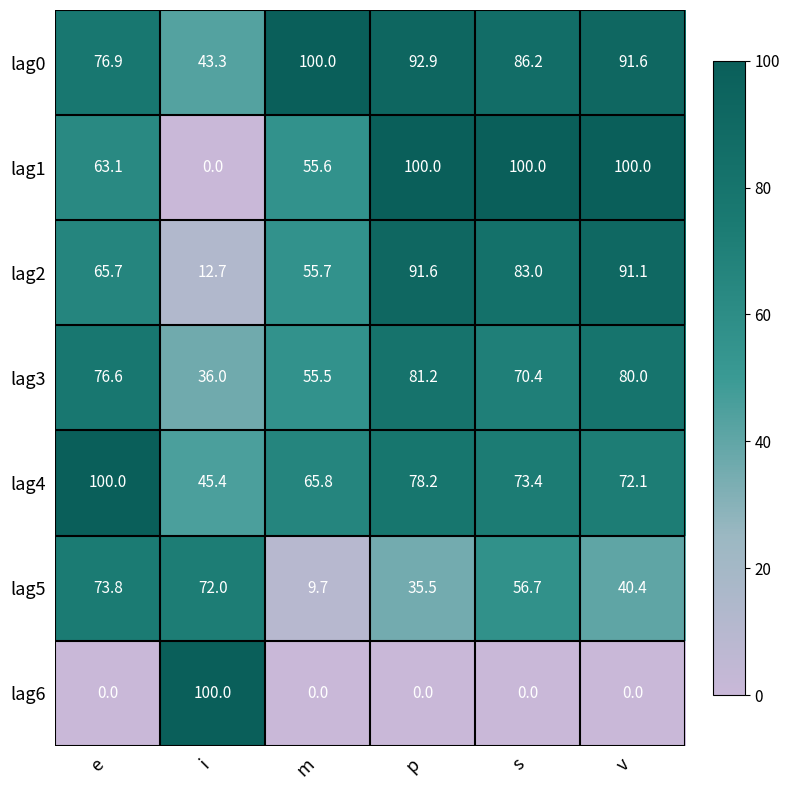

Read the lag4 value at s.

73.4